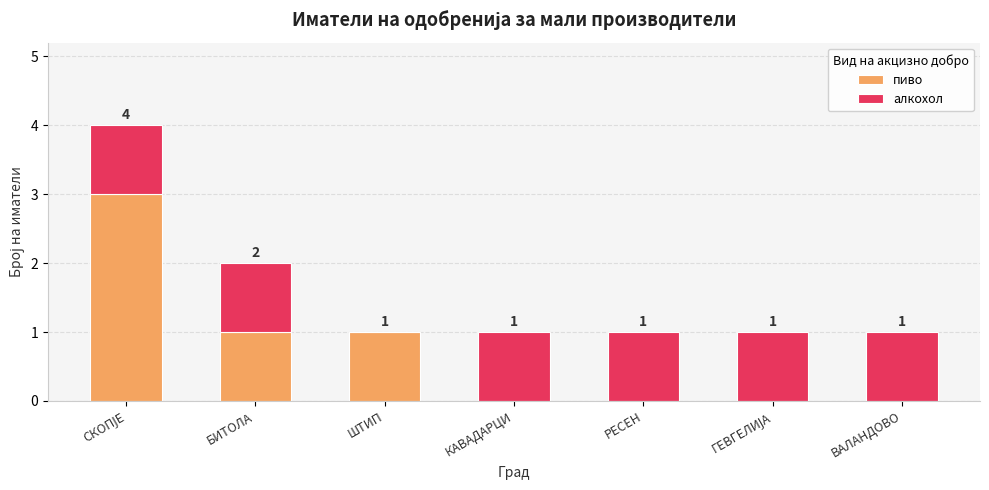

Does the chart contain stacked bars?

Yes